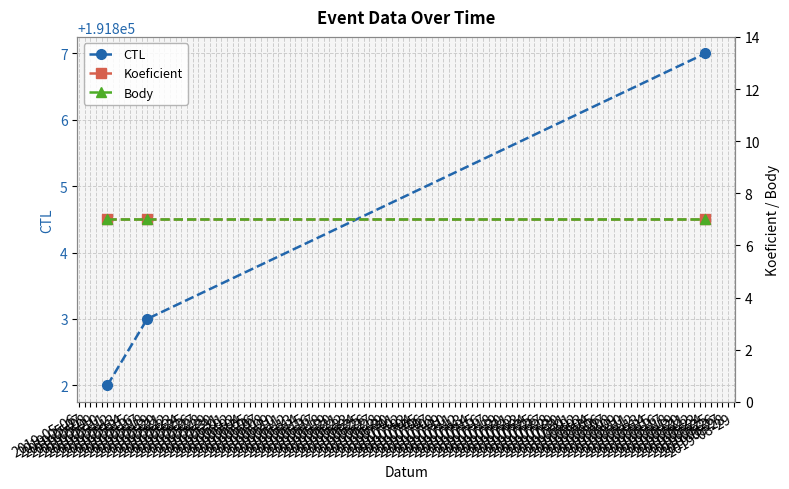

Count the number of data series in this chart.

3